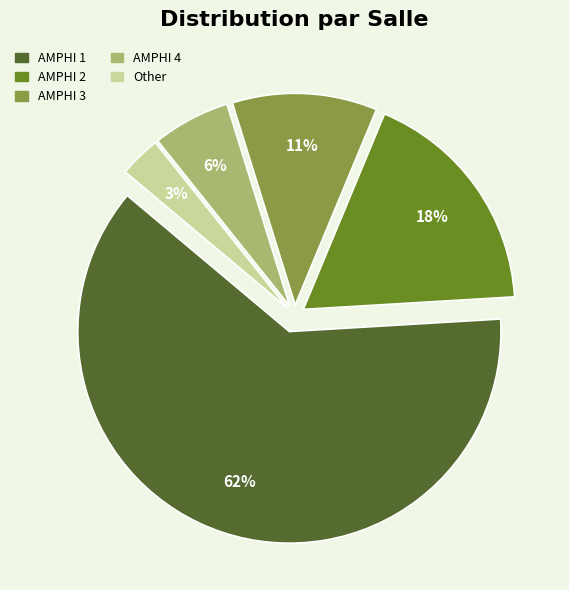

The AMPHI 1 slice represents 62% of the pie. True or false?

True